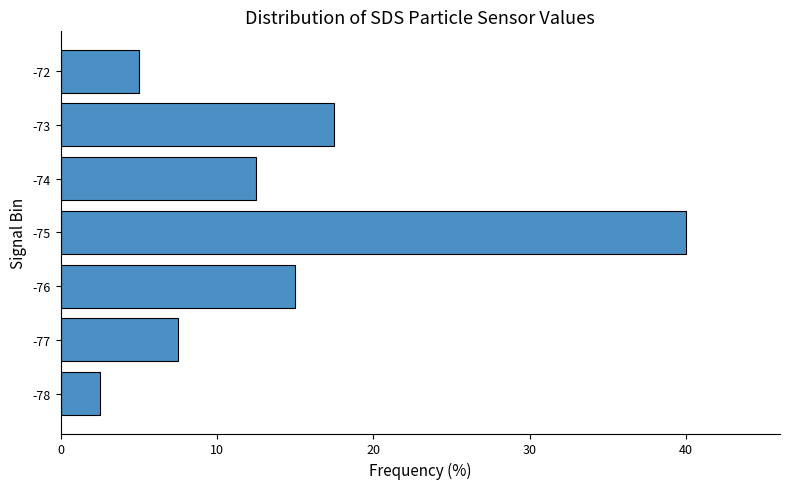

Reading bottom to top, transcribe all the data shown in this chart.

2.5	7.5	15.0	40.0	12.5	17.5	5.0